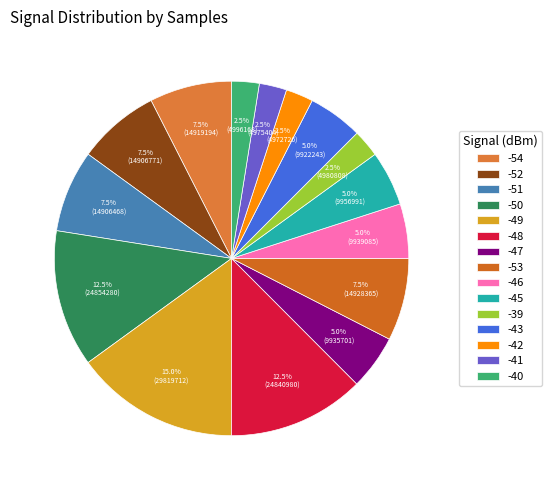

Is -45 the majority of the pie?

No